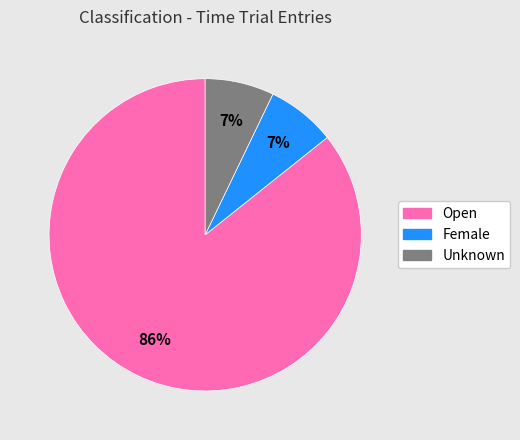

To the nearest percent, what is the average slice percentage?

33%